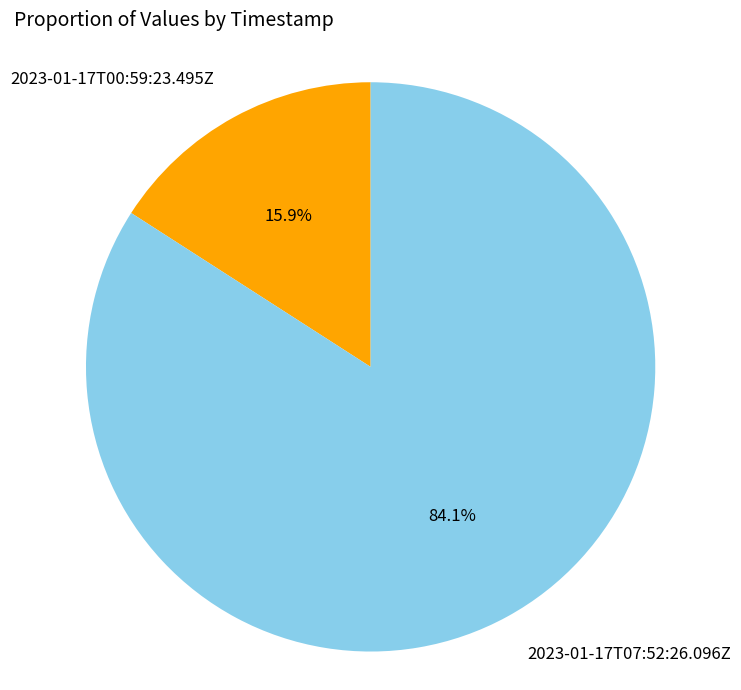

True or false: 2023-01-17T00:59:23.495Z accounts for 16% of the total.

True